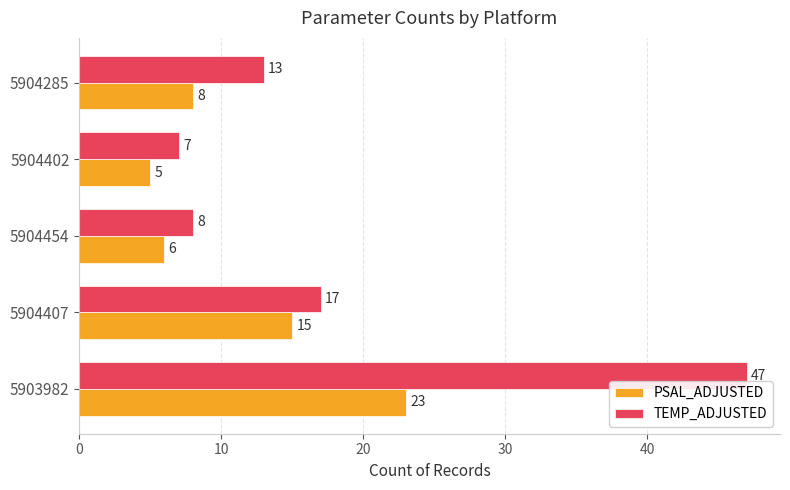

Which series has the largest total across all categories?

TEMP_ADJUSTED